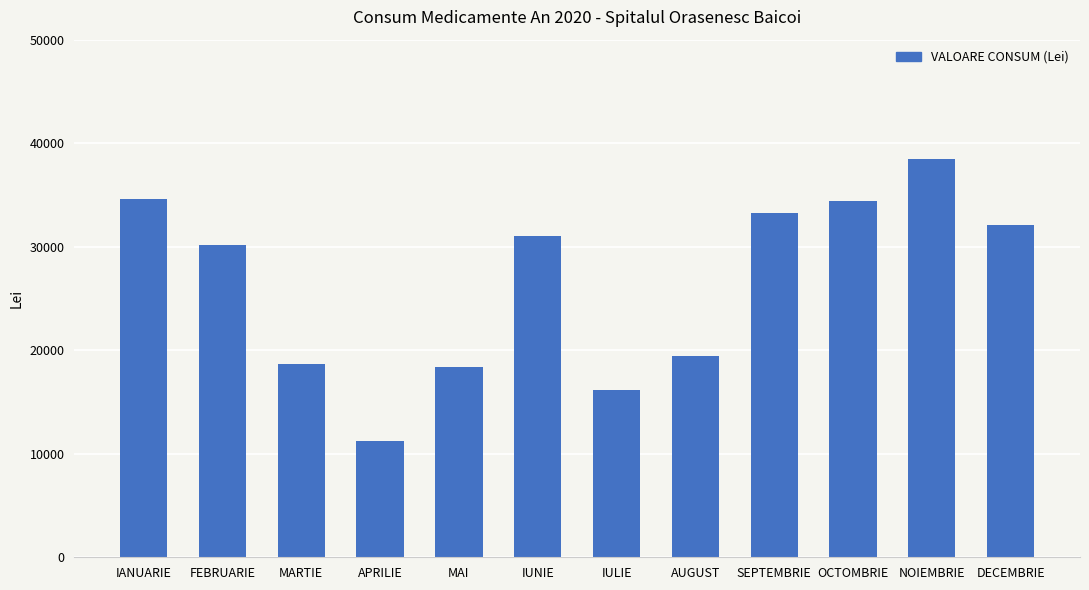

The chart shows a value of 17200.9 at IANUARIE. True or false?

False